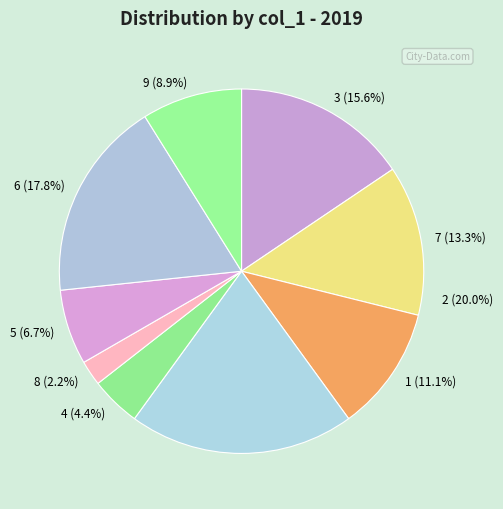

What portion of the pie excludes 9?

91.1%